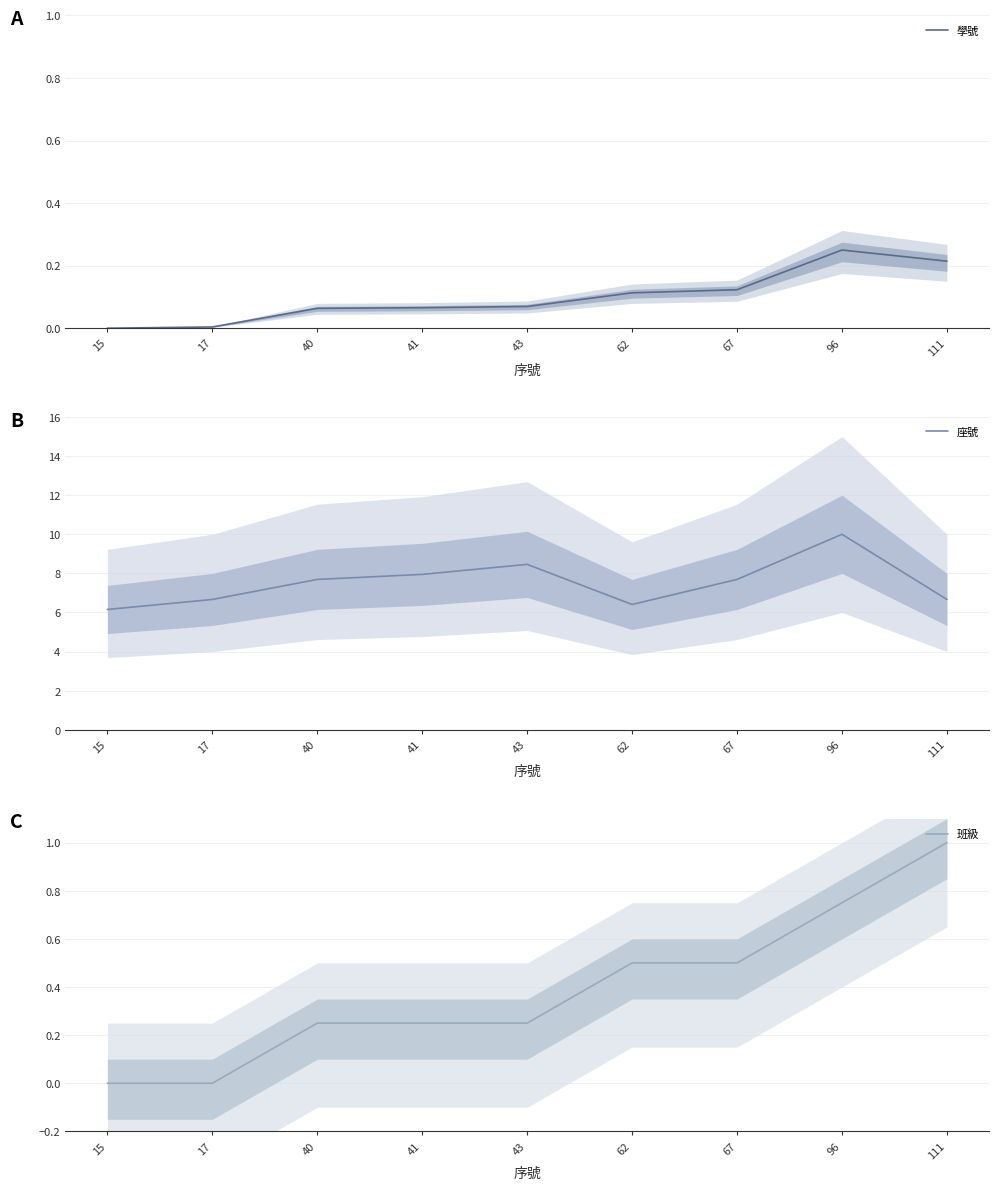

What is the difference between the highest and lowest values at 17?

6.7